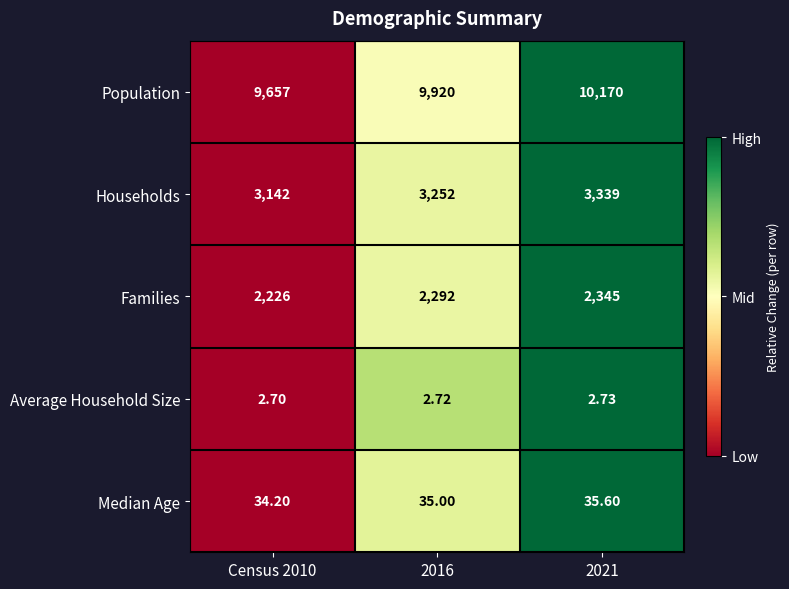

Between 2016 and 2021, which series saw the biggest shift?

Population